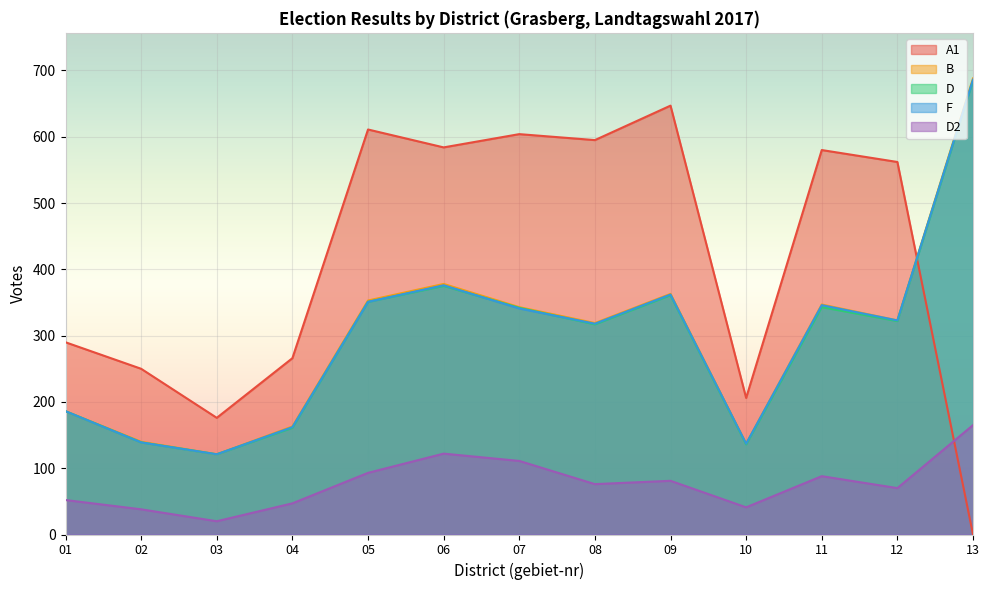

What is the difference between the maximum and second lowest values in the A1 series?

471